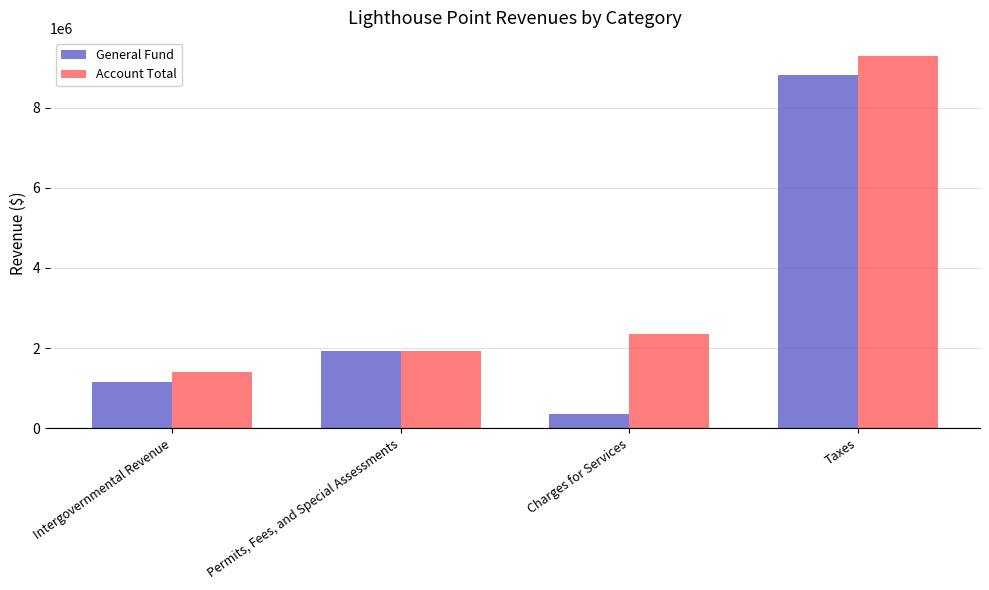

The Account Total series shows 1391398 at Intergovernmental Revenue. True or false?

True